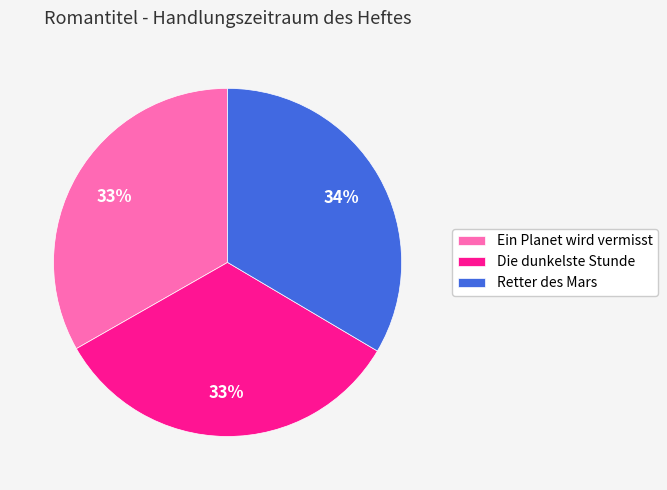

Does Ein Planet wird vermisst account for over 50% of the chart?

No